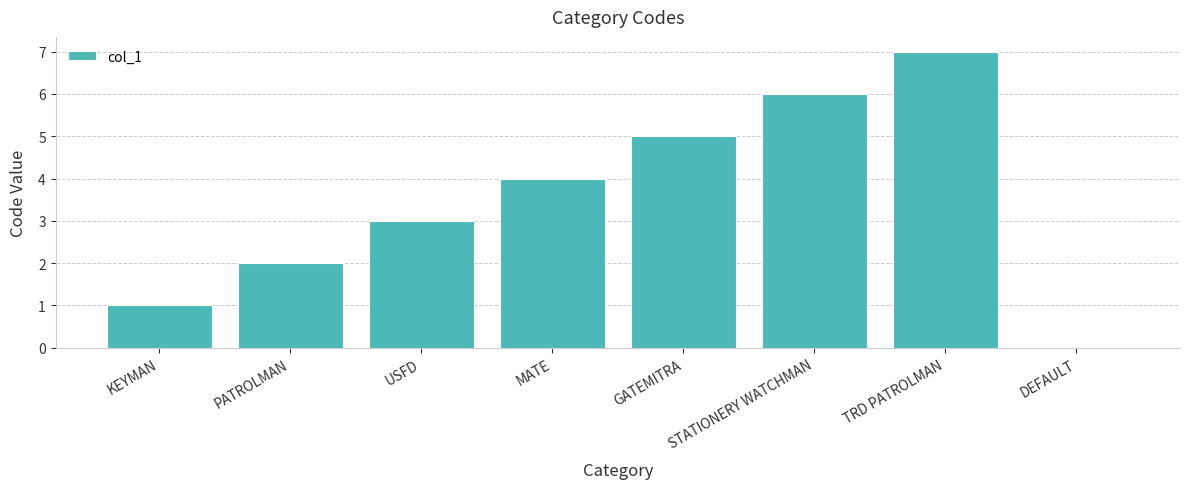

How many values are above zero?

7